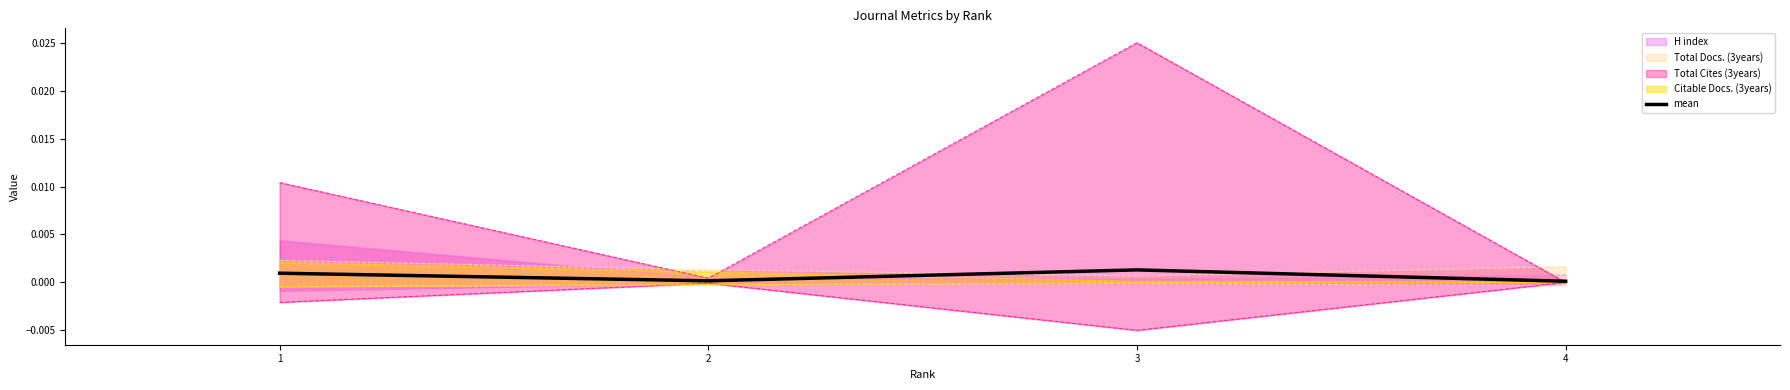

The value at 3 is 0.0. True or false?

False